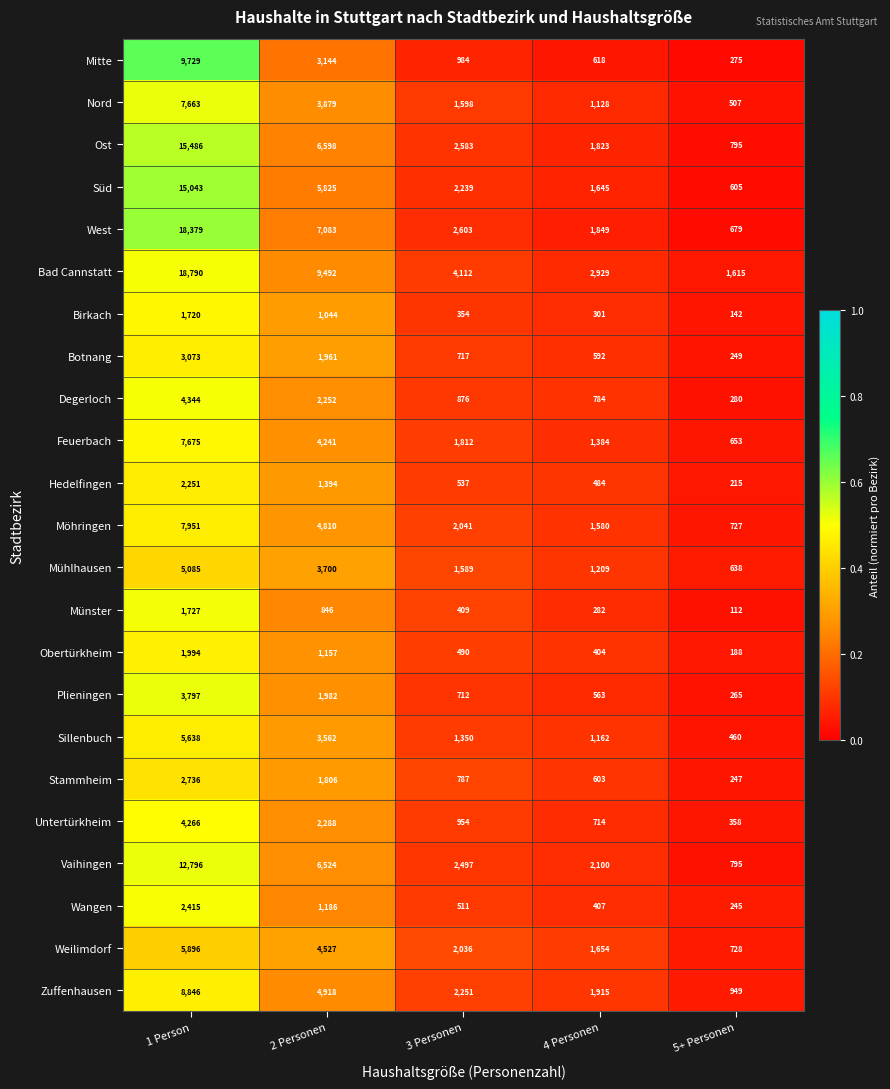

Rank the series at 3 Personen from lowest to highest value.

Birkach, Münster, Obertürkheim, Wangen, Hedelfingen, Plieningen, Botnang, Stammheim, Degerloch, Untertürkheim, Mitte, Sillenbuch, Mühlhausen, Nord, Feuerbach, Weilimdorf, Möhringen, Süd, Zuffenhausen, Vaihingen, Ost, West, Bad Cannstatt